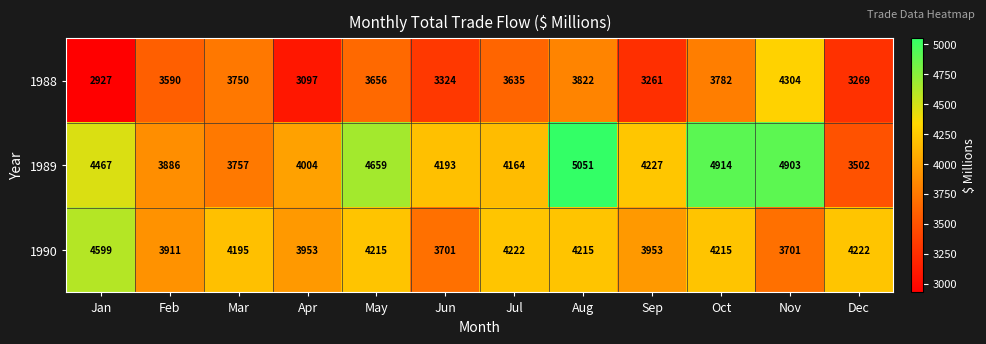

What is the difference between the second highest and minimum values in the 1988 series?

895